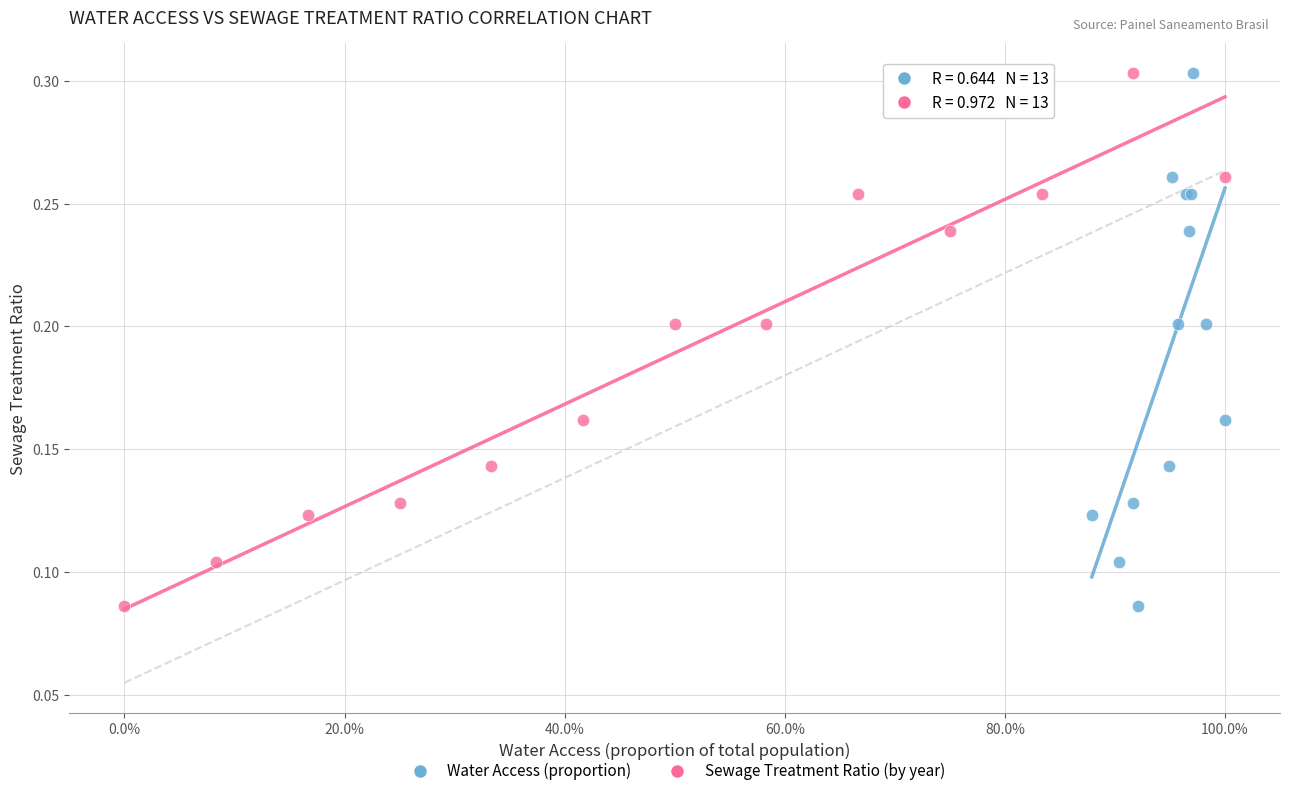

What are all the series names shown in the legend?

Water Access (proportion), Sewage Treatment Ratio (by year)